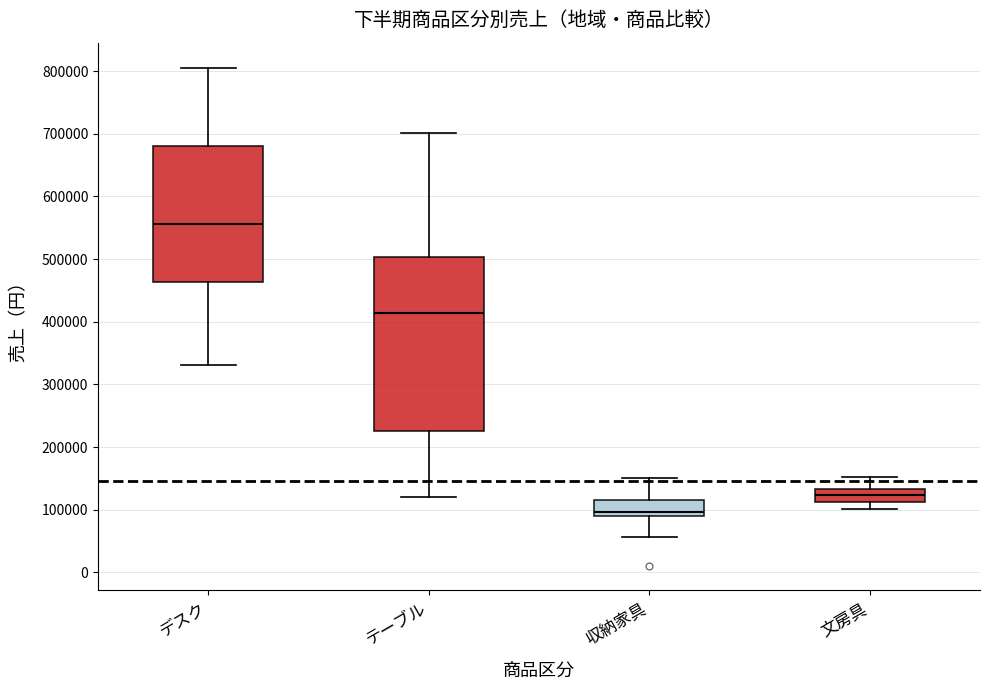

Where does the lower whisker of the box for テーブル end on the y-axis? The values are not printed on the chart, so give them approximately, as read against the axis.

120000